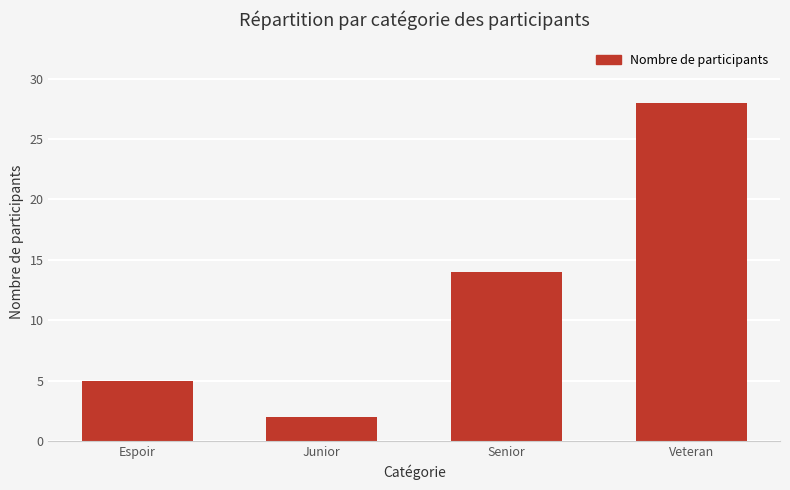

What is the difference between the values at Junior and Senior?

12